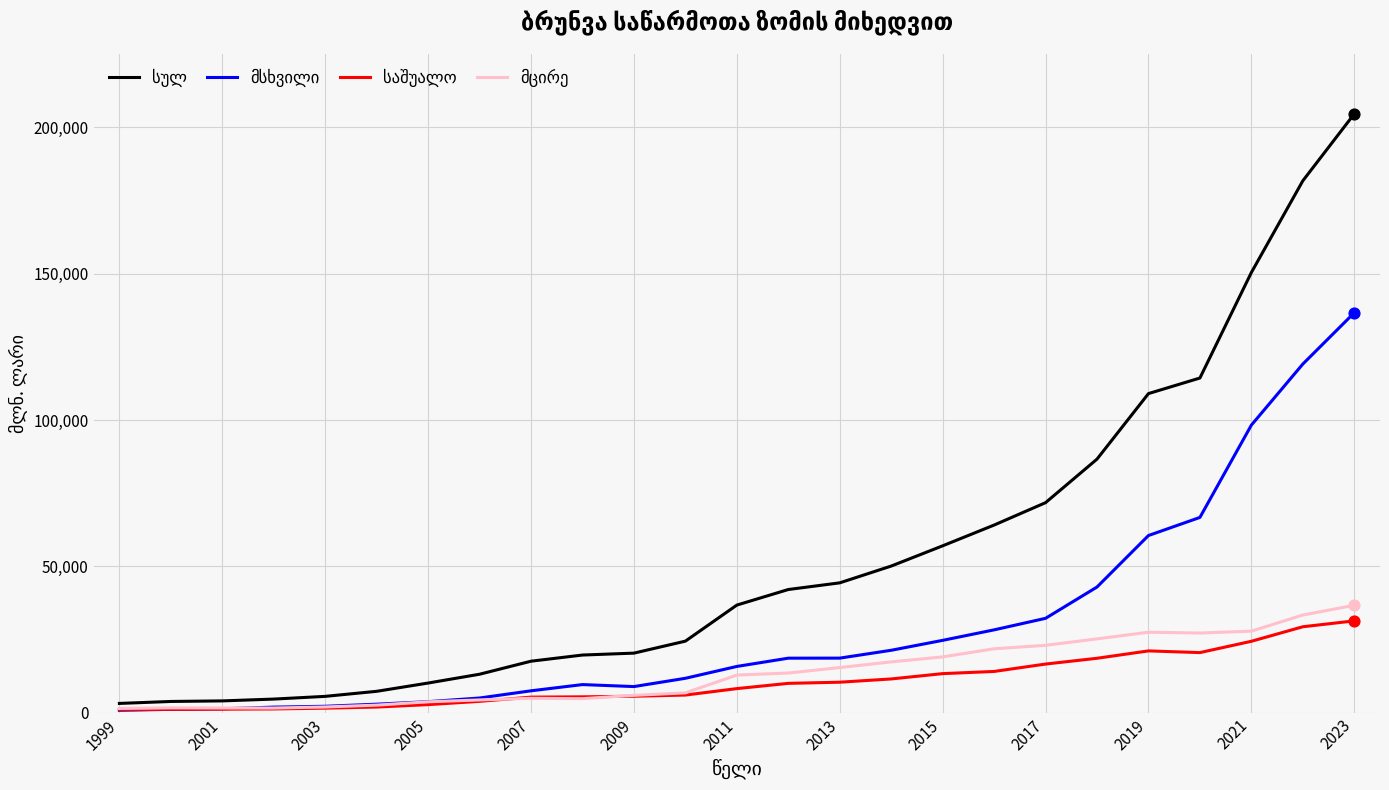

What is the maximum value shown in the chart?

204647.5